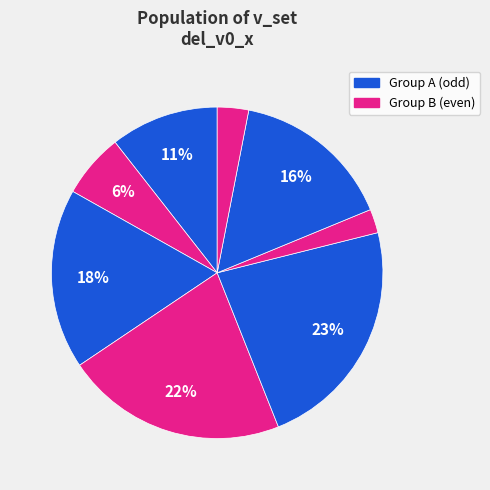

How many slices are in this pie chart?

8